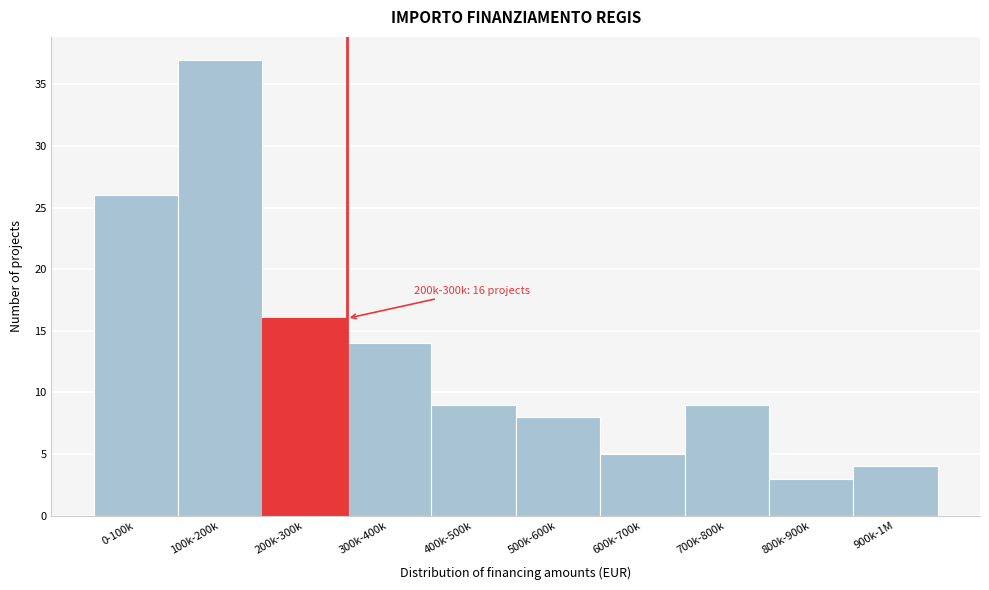

Reading left to right, list all the values displayed in this chart.

0-100k=26	100k-200k=37	200k-300k=16	300k-400k=14	400k-500k=9	500k-600k=8	600k-700k=5	700k-800k=9	800k-900k=3	900k-1M=4